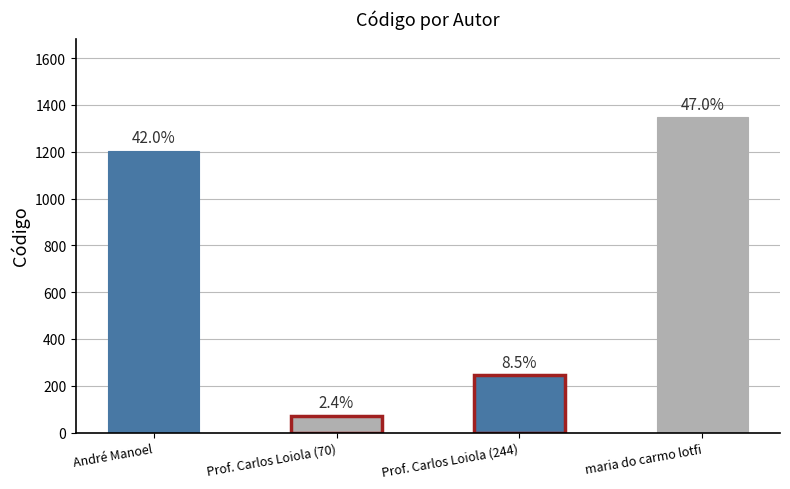

How many values are between 244 and 1347?

3